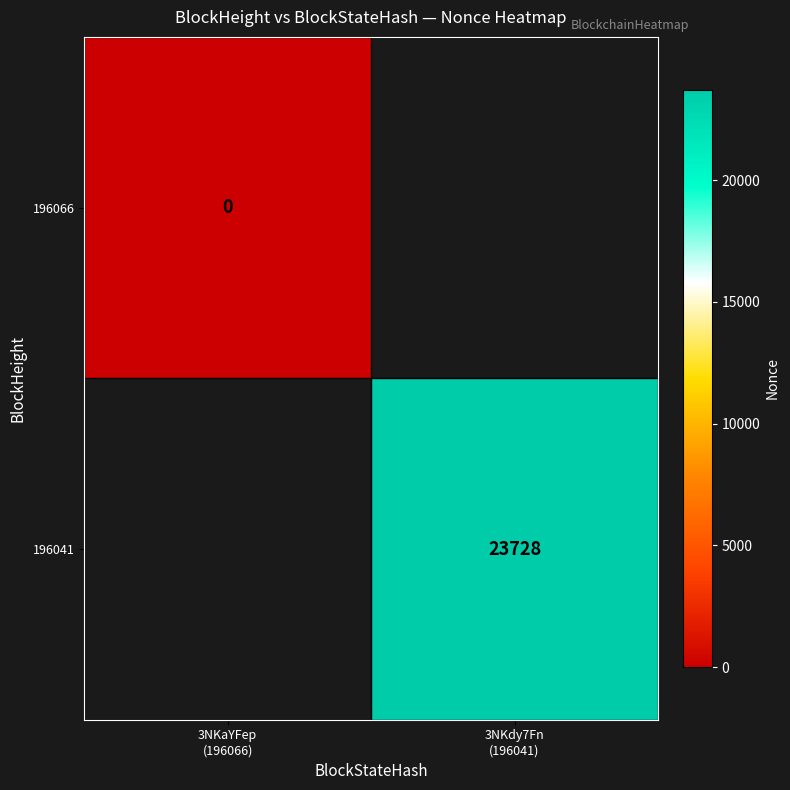

Is the value of 196066 at 3NKaYFep (196066) greater than the value of 196041 at 3NKaYFep (196066)?

No